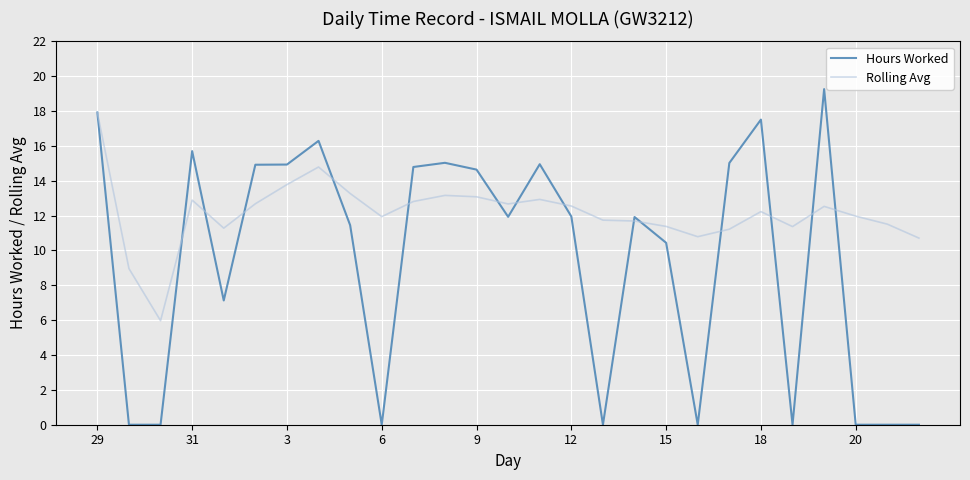

What is the difference between the second highest and second lowest values in the Hours Worked series?

17.9